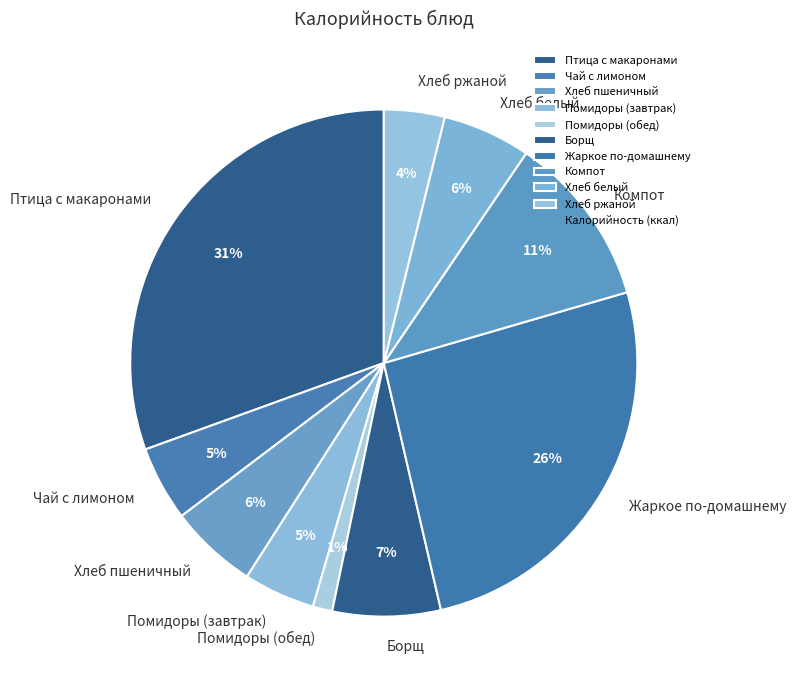

Combined, do Борщ and Жаркое по-домашнему account for over 50%?

No